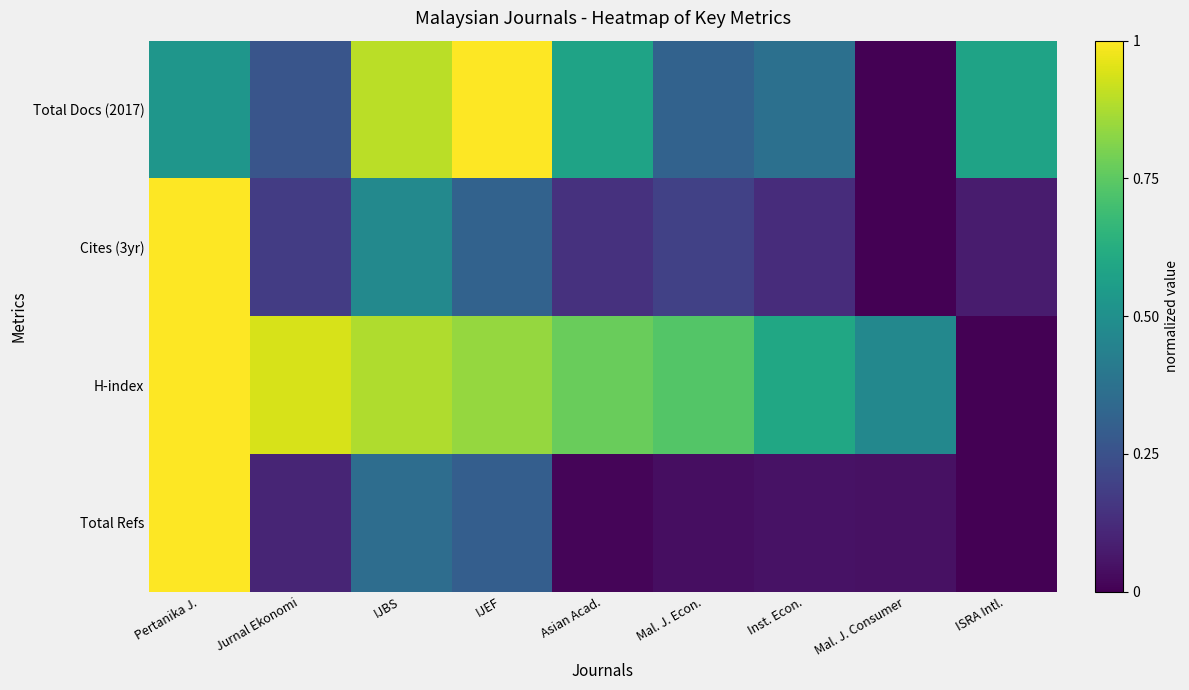

Reading left to right, transcribe all the data shown in this chart.

Total Docs (2017): Pertanika J.=0.5	Jurnal Ekonomi=0.3	IJBS=0.9	IJEF=1.0	Asian Acad.=0.6	Mal. J. Econ.=0.3	Inst. Econ.=0.4	Mal. J. Consumer=0.0	ISRA Intl.=0.6
Cites (3yr): Pertanika J.=1.0	Jurnal Ekonomi=0.2	IJBS=0.5	IJEF=0.3	Asian Acad.=0.1	Mal. J. Econ.=0.2	Inst. Econ.=0.1	Mal. J. Consumer=0.0	ISRA Intl.=0.1
H-index: Pertanika J.=1.0	Jurnal Ekonomi=0.9	IJBS=0.9	IJEF=0.8	Asian Acad.=0.8	Mal. J. Econ.=0.7	Inst. Econ.=0.6	Mal. J. Consumer=0.5	ISRA Intl.=0.0
Total Refs: Pertanika J.=1.0	Jurnal Ekonomi=0.1	IJBS=0.4	IJEF=0.3	Asian Acad.=0.0	Mal. J. Econ.=0.0	Inst. Econ.=0.1	Mal. J. Consumer=0.0	ISRA Intl.=0.0